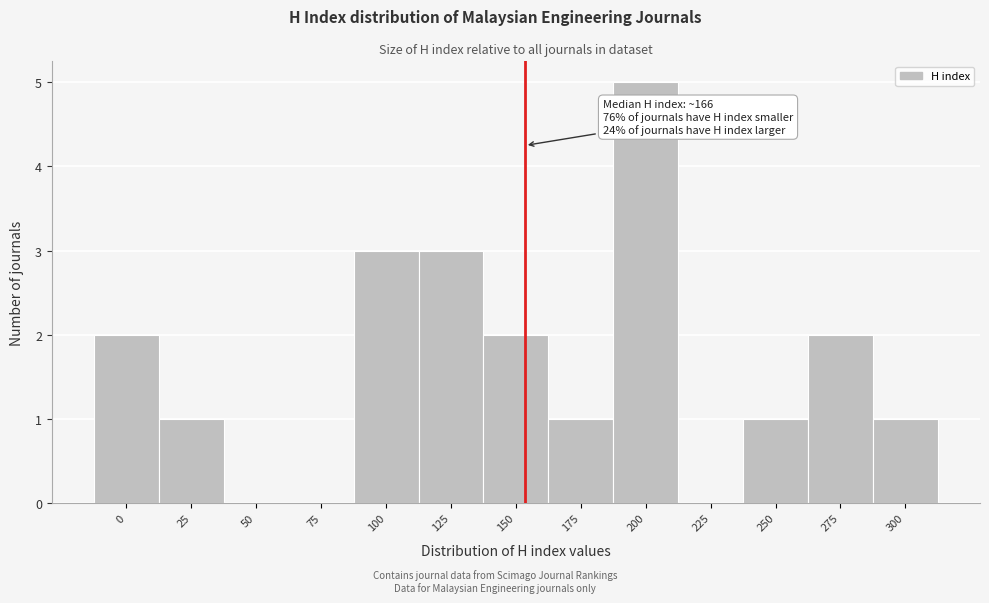

Reading right to left, what are all the values shown in this chart?

300=1	275=2	250=1	225=0	200=5	175=1	150=2	125=3	100=3	75=0	50=0	25=1	0=2